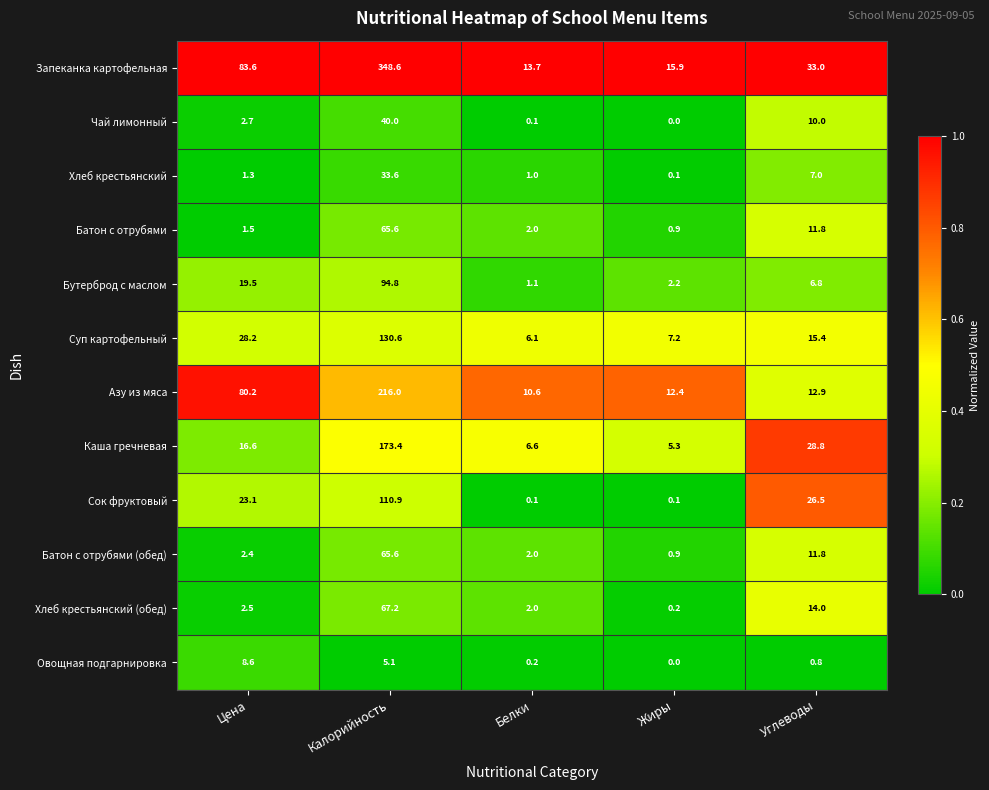

What is the greatest value displayed?

348.6